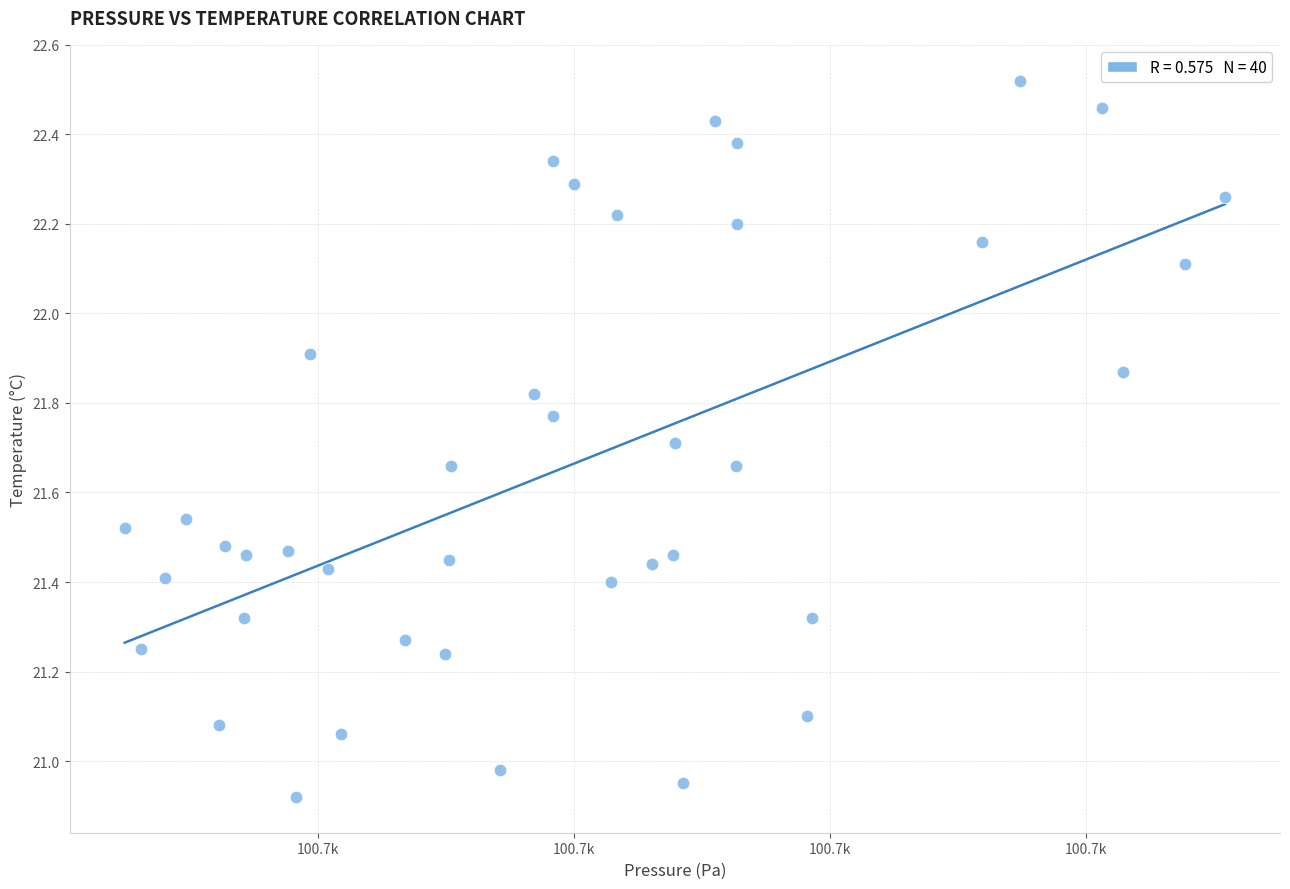

What is the range of Y values (max minus min)?

1.6